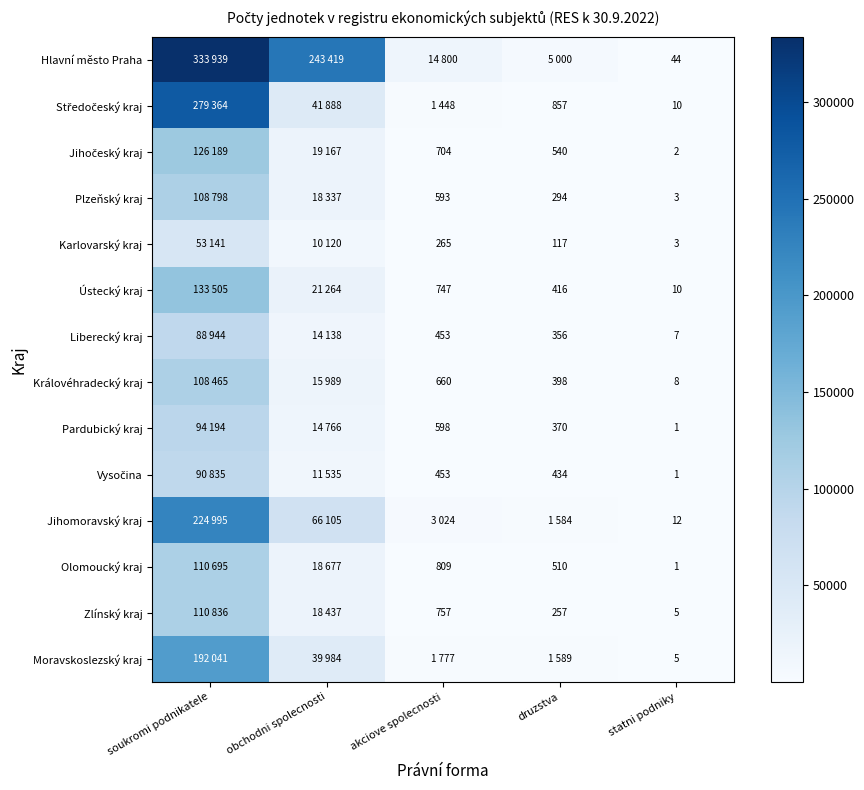

What is the difference between the Pardubický kraj values at druzstva and akciove spolecnosti?

228